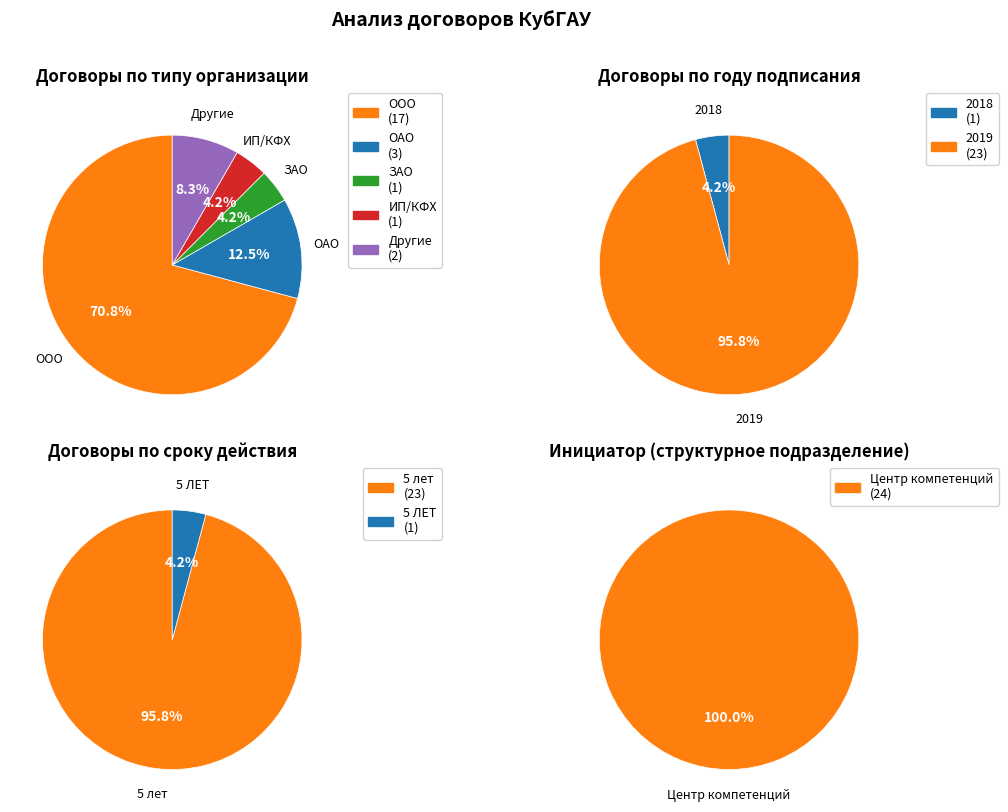

To the nearest percent, what is the difference between the 5 ЛЕТ and 5 лет slice percentages?

92%